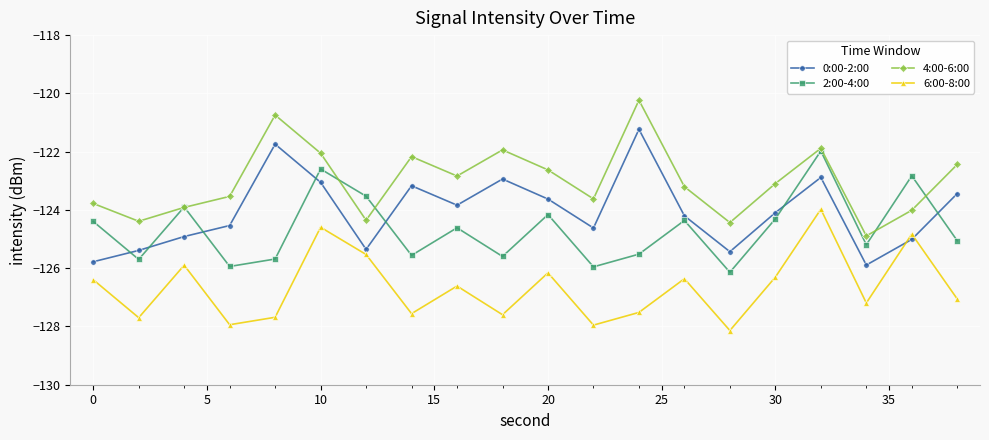

Which series has the largest total across all categories?

4:00-6:00